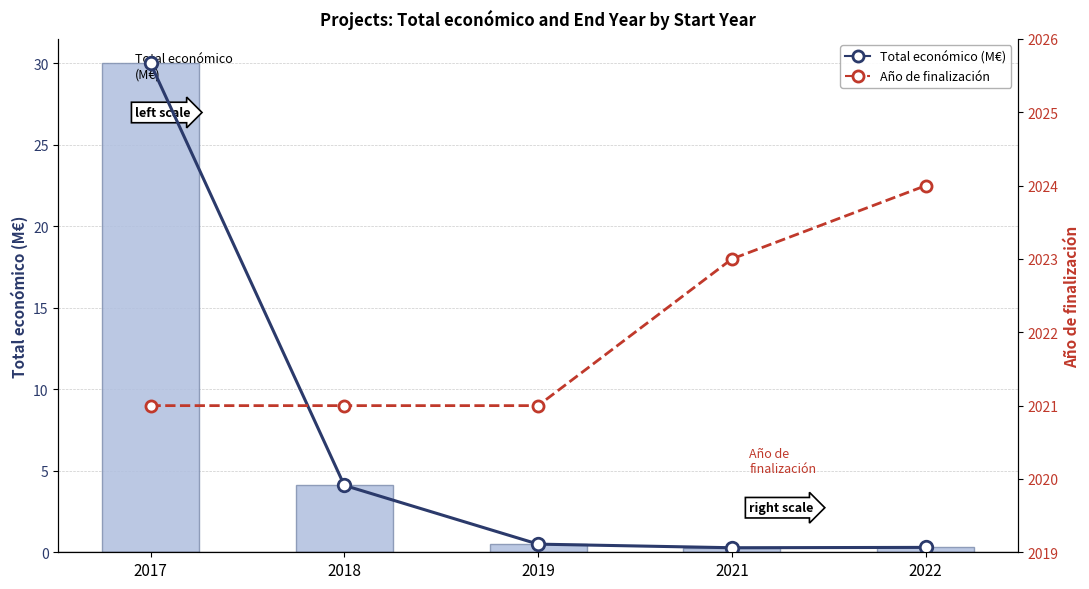

At which label is Año de finalización closest to 2022?

2017